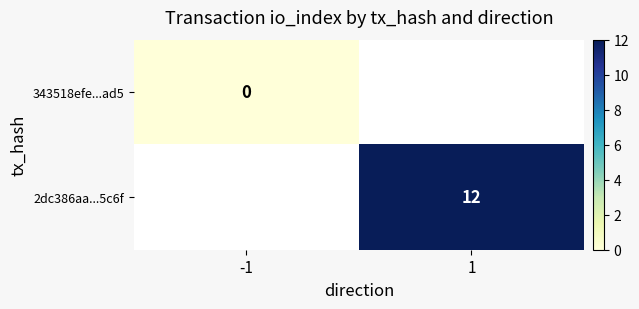

True or false: 2dc386aa...5c6f has a value of 12 at 1.

True